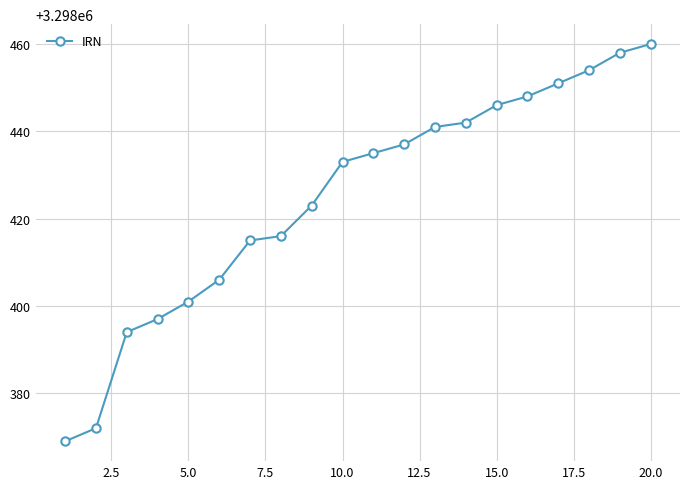

Does the chart have visible grid lines?

Yes